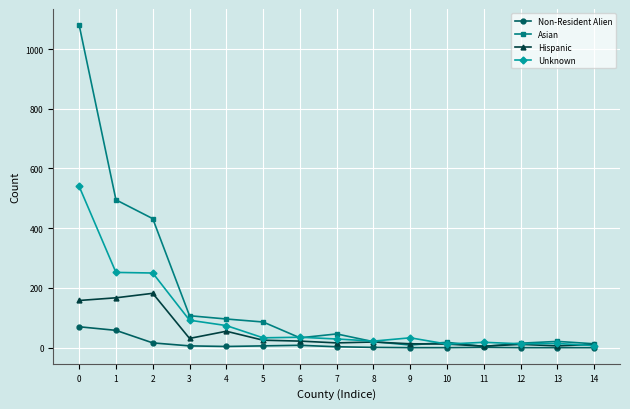

List the series in order of their overall mean, highest first.

Asian, Unknown, Hispanic, Non-Resident Alien